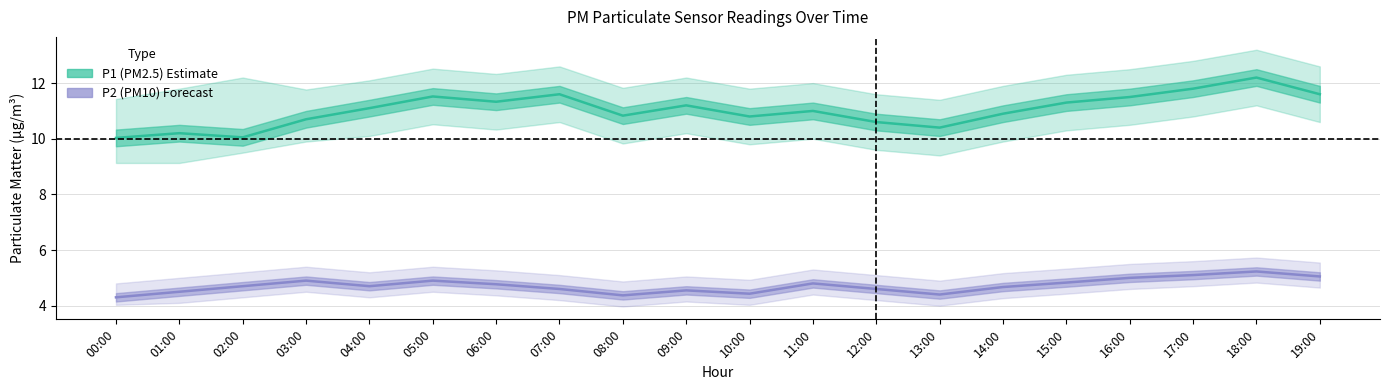

True or false: P1 (PM2.5) estimate has more than 0 interior local peaks.

True